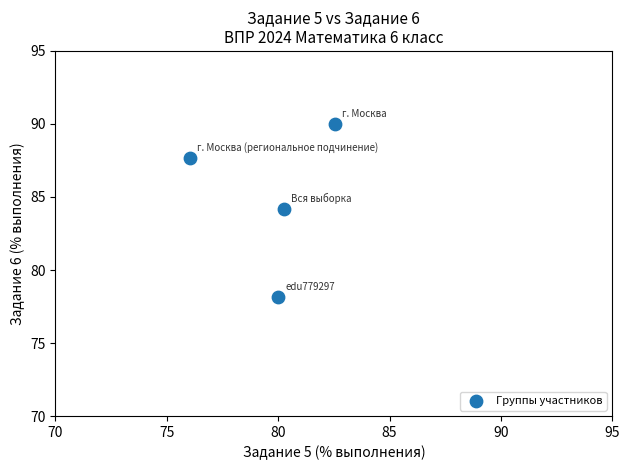

What is the range of Y values (max minus min)?

11.8